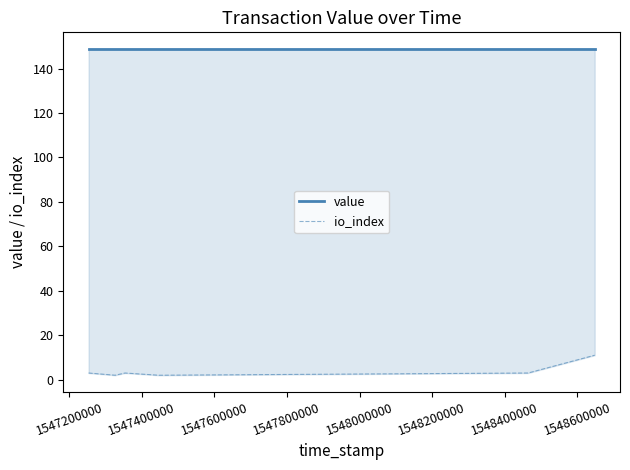

What is the total value across all series at 1547800000?

152.0